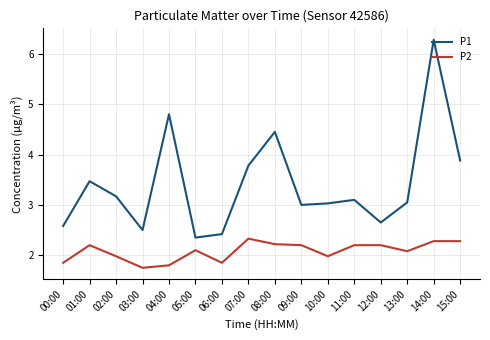

Rank the series by their average value, from lowest to highest.

P2, P1